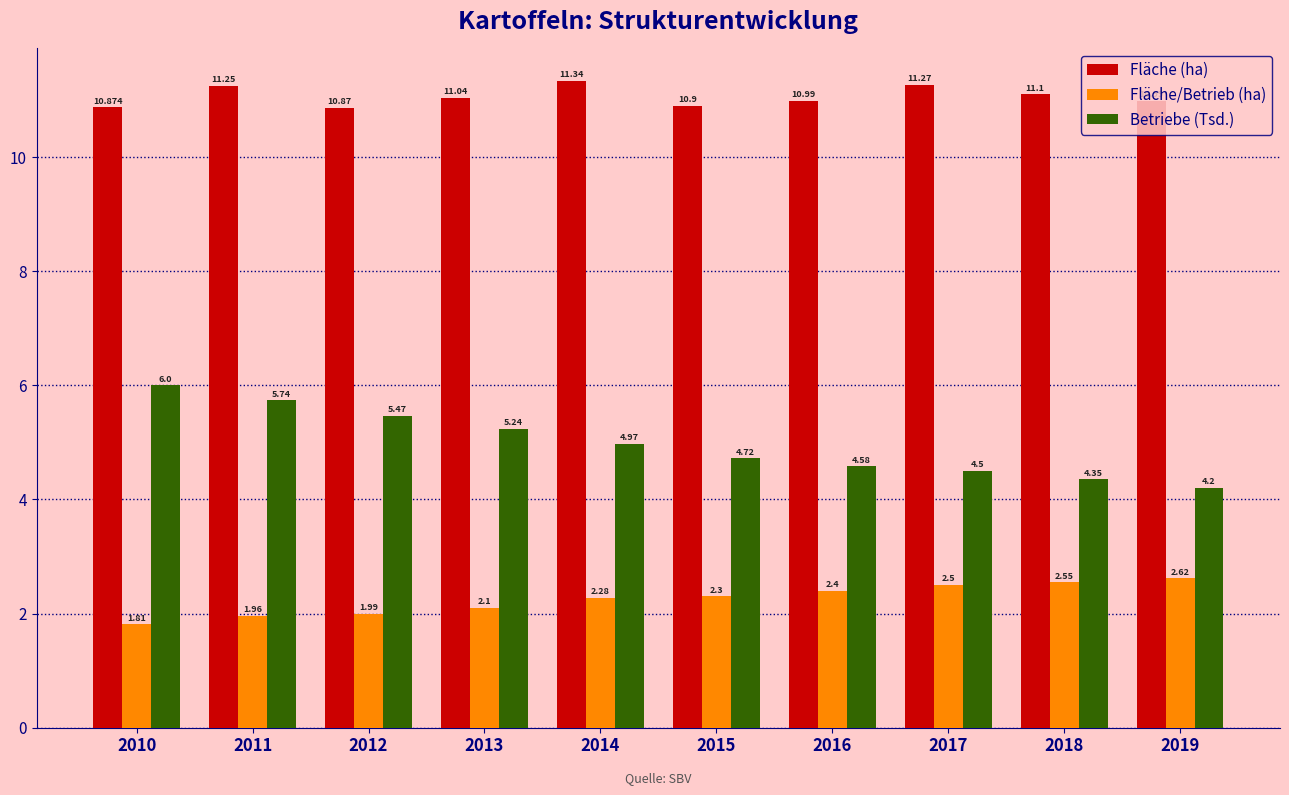

At which label does Fläche (ha) reach its peak?

2014